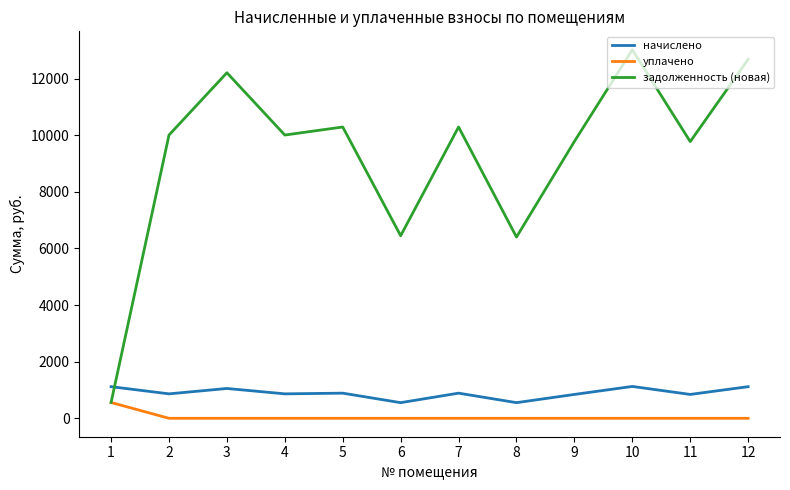

Read the задолженность (новая) value at 6.

6449.1